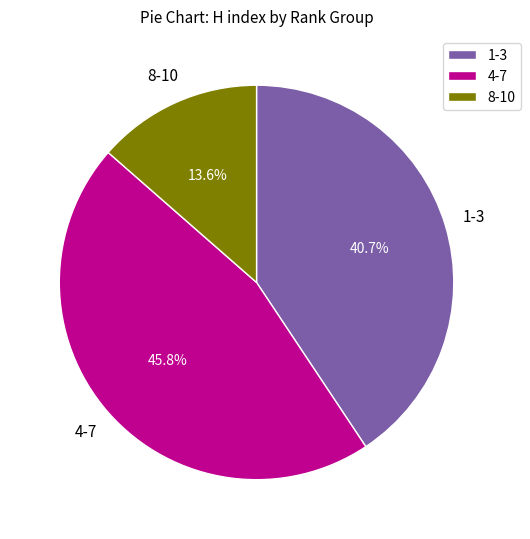

Count the number of slices in the pie.

3